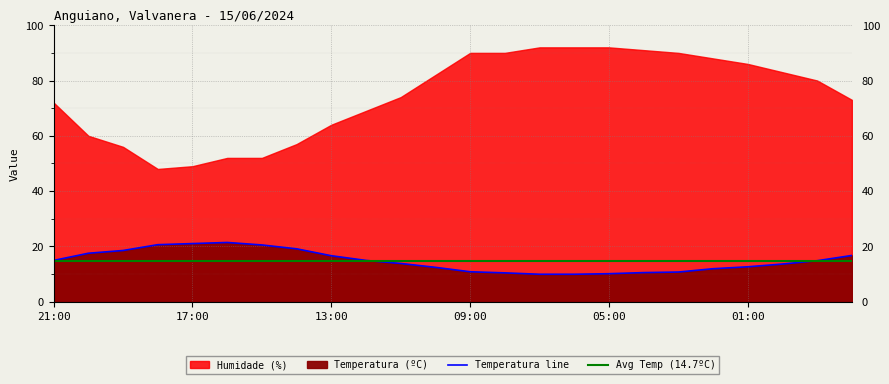

What is the approximate value at 08:00?

10.4